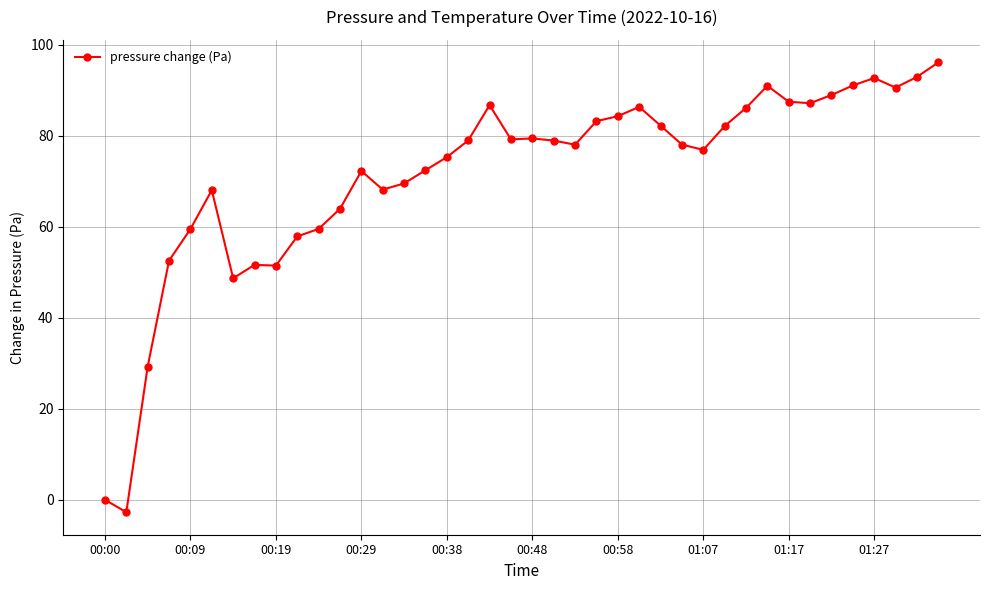

True or false: there are more than 0 points higher than both neighbors.

True